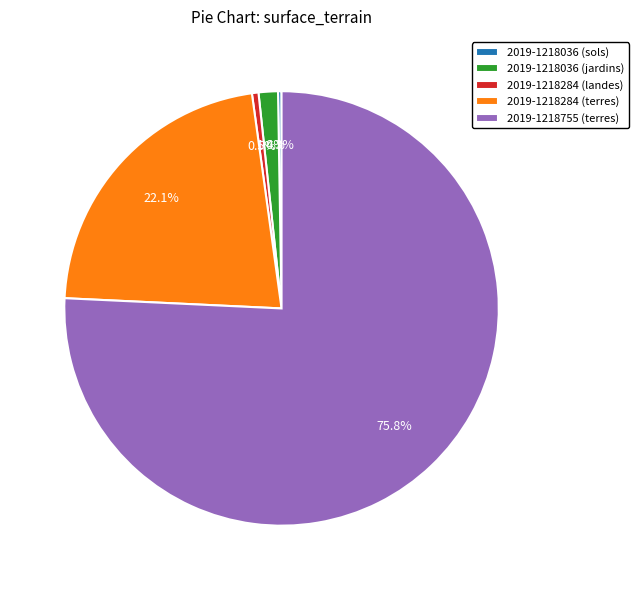

Which slice is the largest?

2019-1218755 (terres)